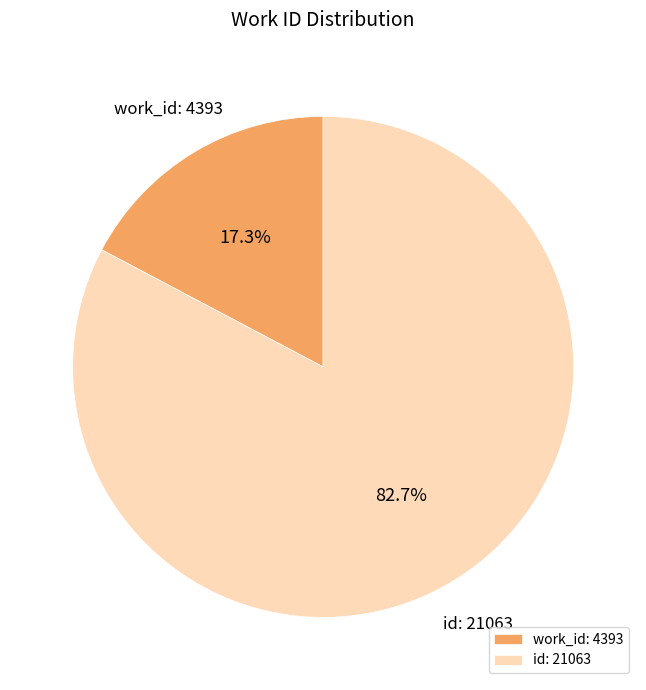

How many segments does this pie chart have?

2